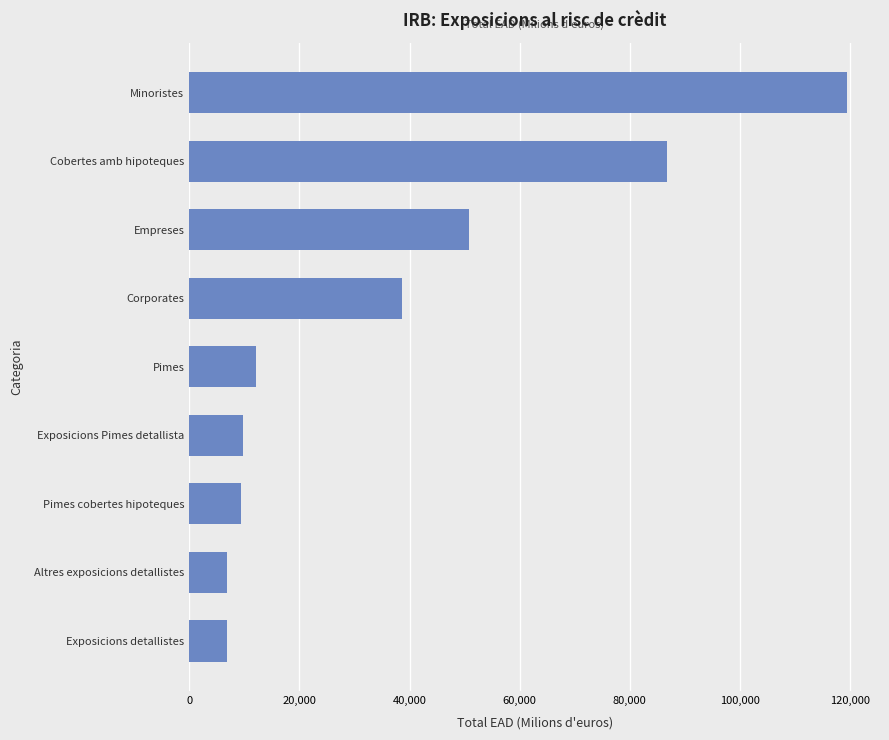

What is the sum of all values?

340541.1